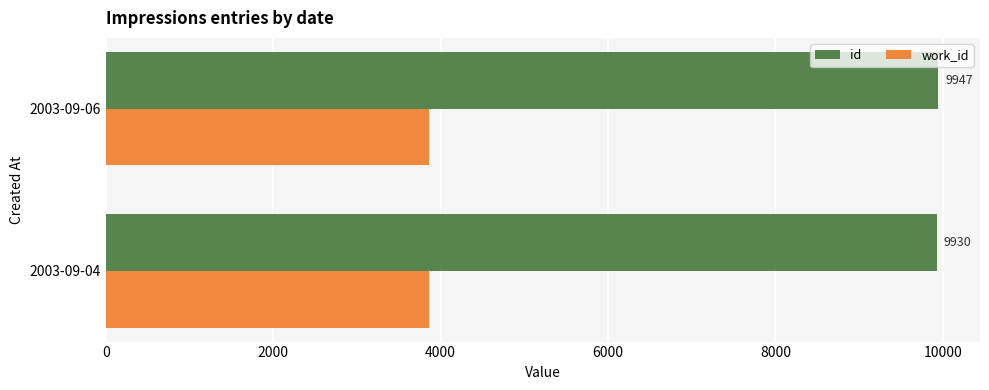

What is the spread (max minus min) of values at 2003-09-06?

6081